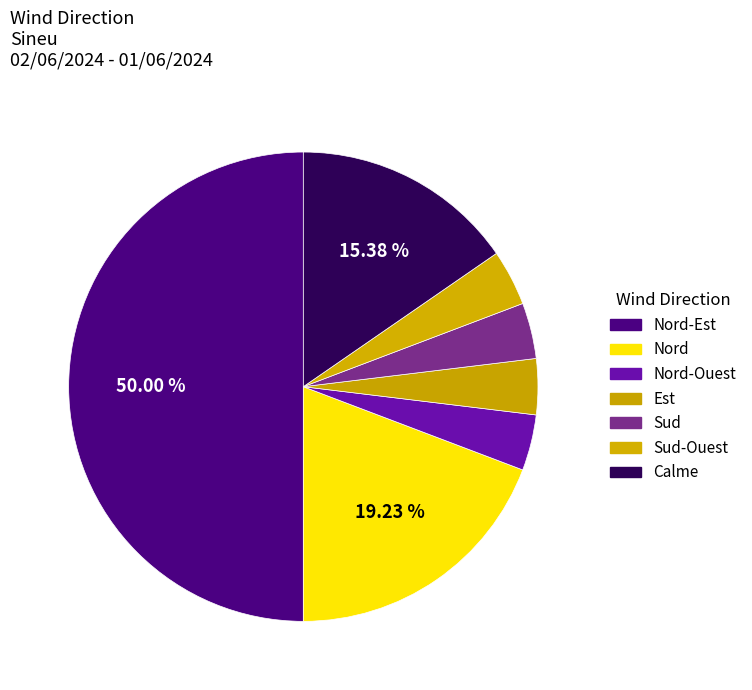

To the nearest percent, what is the difference between the largest and smallest slice percentages?

46%